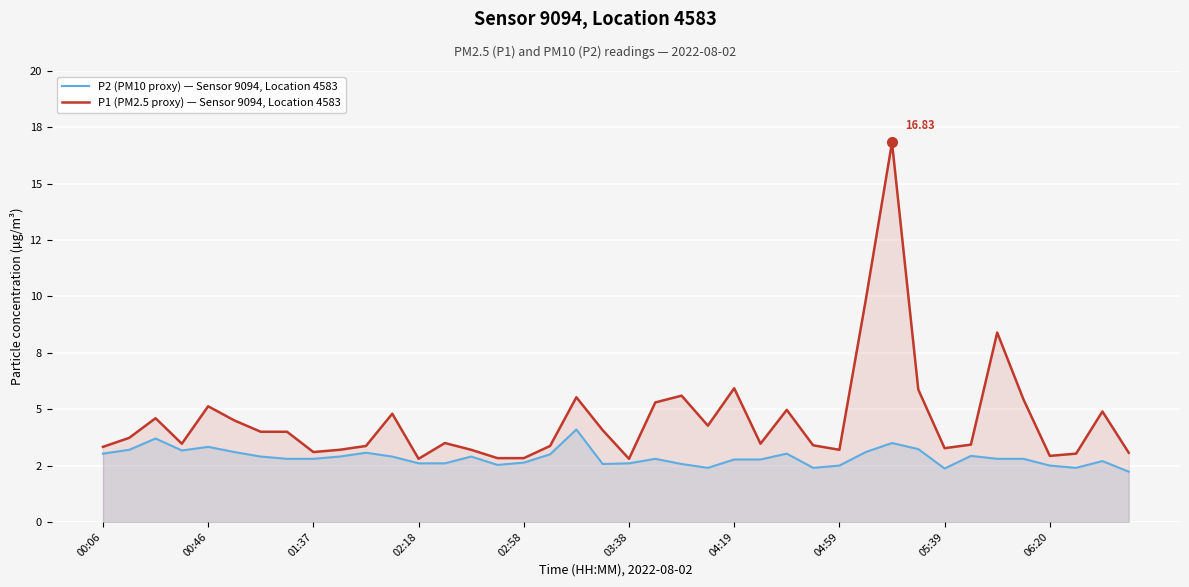

True or false: P2 (PM10 proxy) — Sensor 9094, Location 4583 and P1 (PM2.5 proxy) — Sensor 9094, Location 4583 intersect in this chart.

False